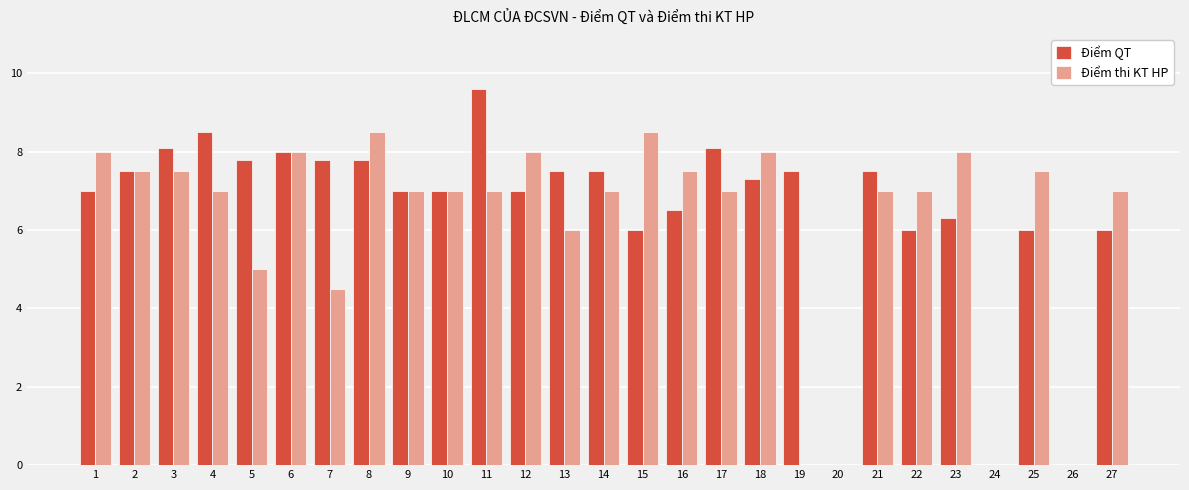

True or false: Điểm QT has a value of 0.0 at 24.

True